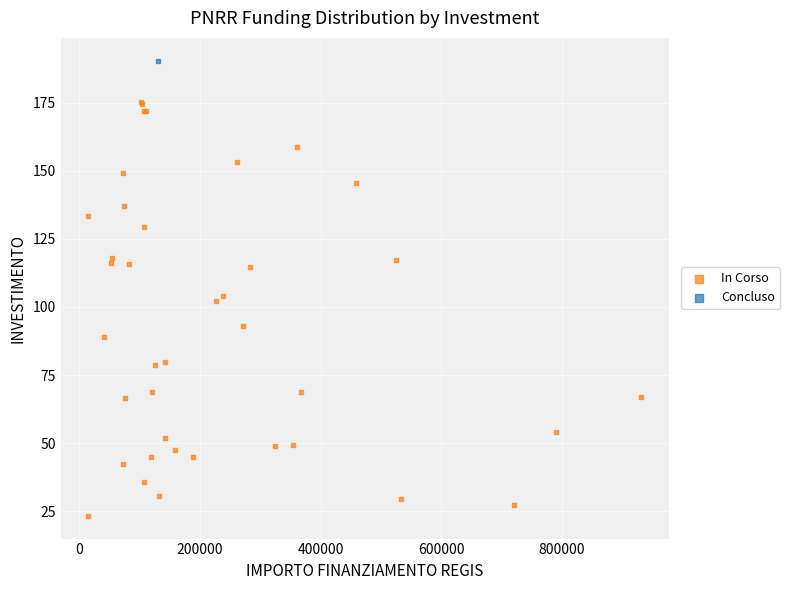

What are all the series names shown in the legend?

In Corso, Concluso